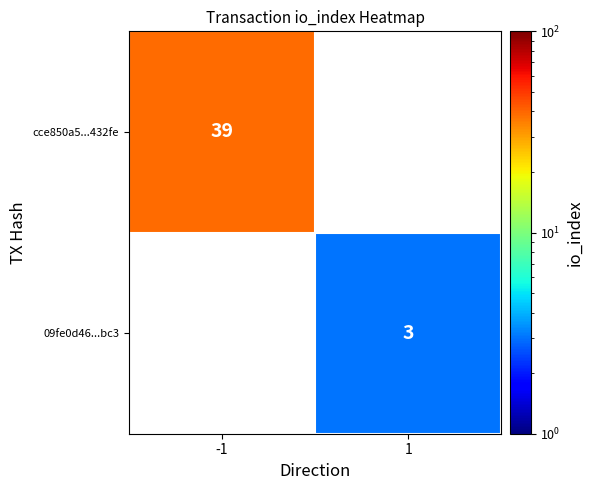

Is it true that 09fe0d46...bc3 equals 1 at 1?

False